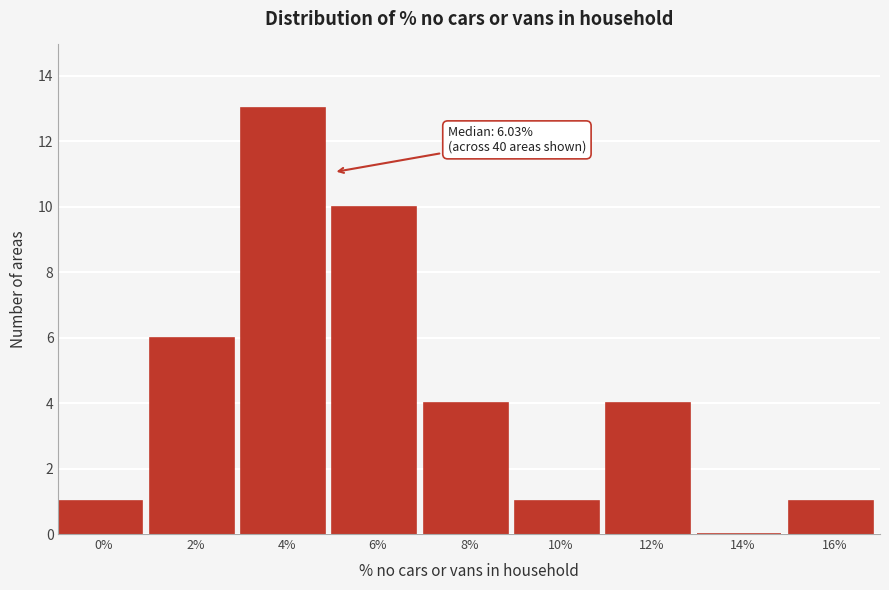

Reading right to left, list all the values displayed in this chart.

16%=1	14%=0	12%=4	10%=1	8%=4	6%=10	4%=13	2%=6	0%=1